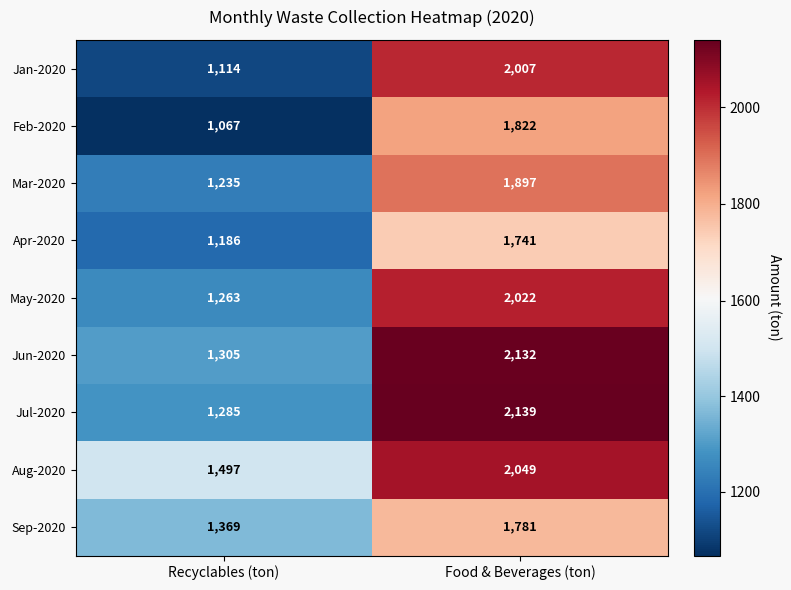

At Recyclables (ton), list the series in order from smallest to largest.

Feb-2020, Jan-2020, Apr-2020, Mar-2020, May-2020, Jul-2020, Jun-2020, Sep-2020, Aug-2020